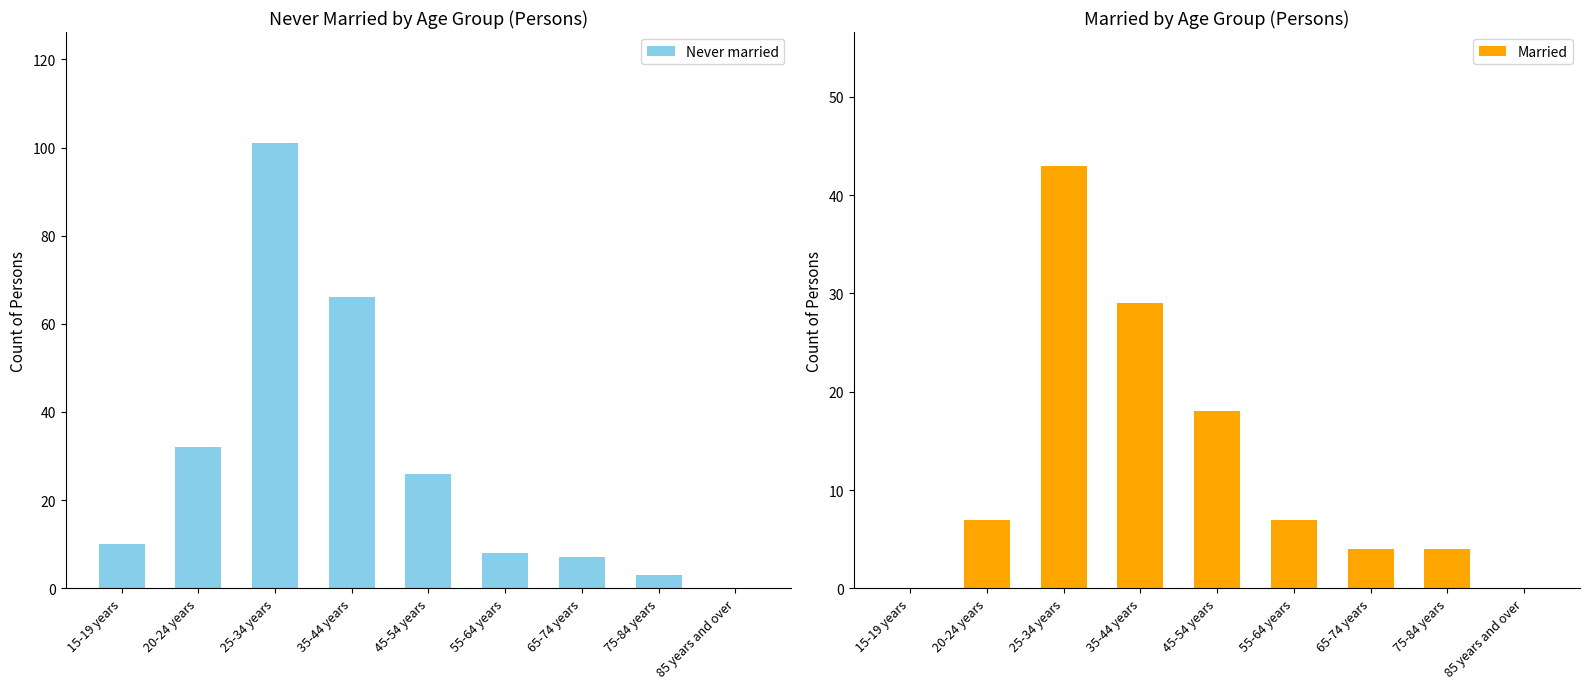

At which label does Never married first exceed 10?

20-24 years